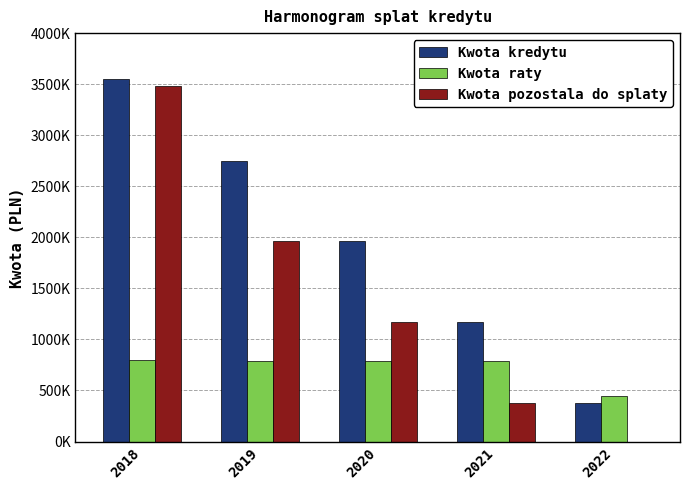

Reading left to right, transcribe all the data shown in this chart.

Kwota kredytu: 2018=3551060.0	2019=2752000.0	2020=1960000.0	2021=1168000.0	2022=376000.0
Kwota raty: 2018=799060.1	2019=792000.0	2020=792000.0	2021=792000.0	2022=442000.0
Kwota pozostala do splaty: 2018=3478000.0	2019=1960000.0	2020=1168000.0	2021=376000.0	2022=0.0